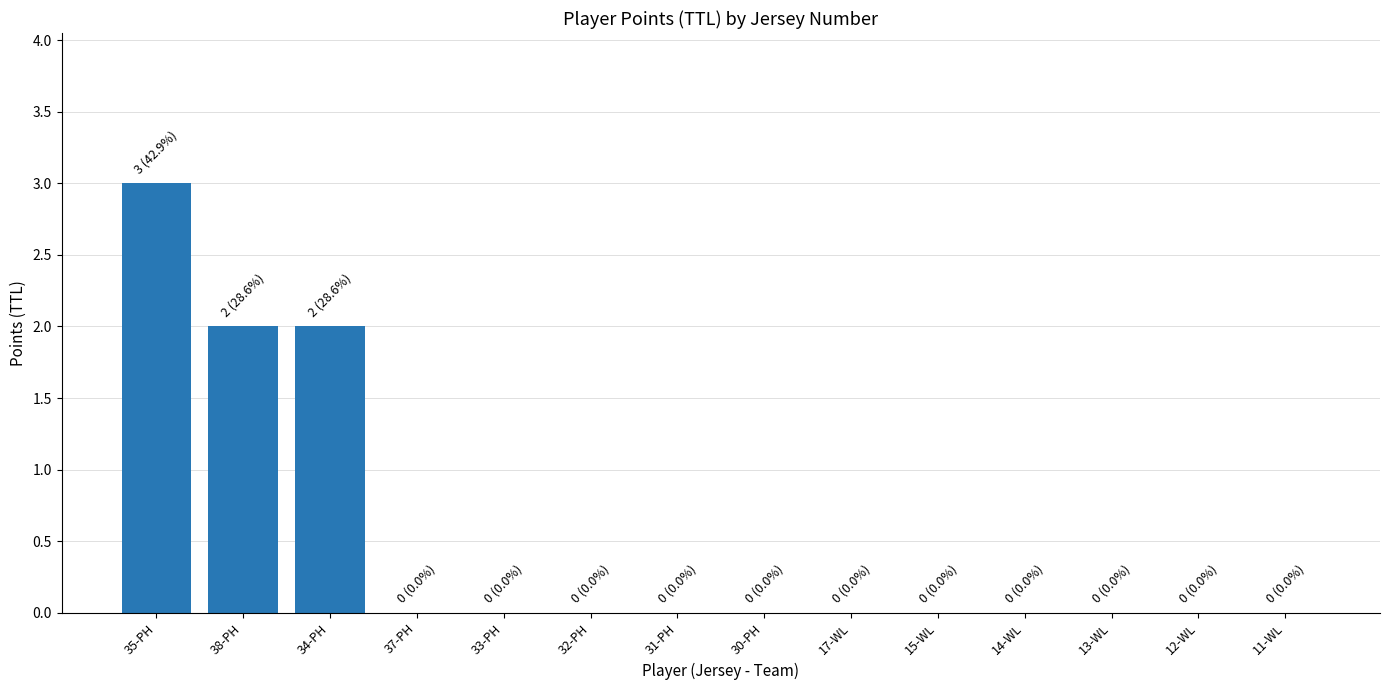

Which category has the highest value across all series?

35-PH